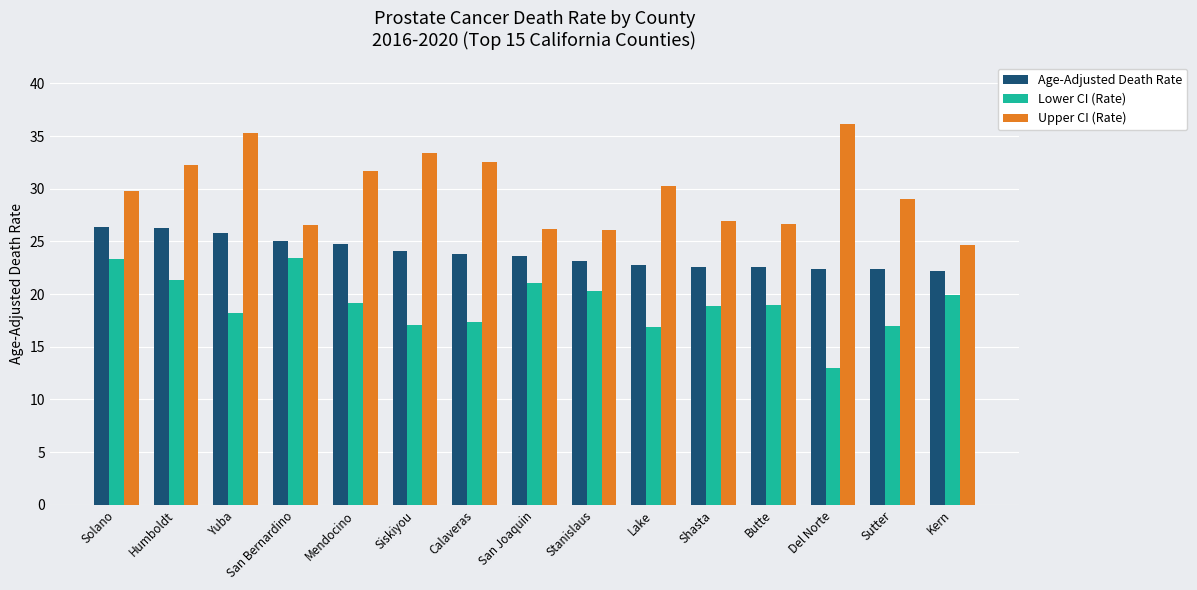

What is the minimum value for Age-Adjusted Death Rate?

22.2